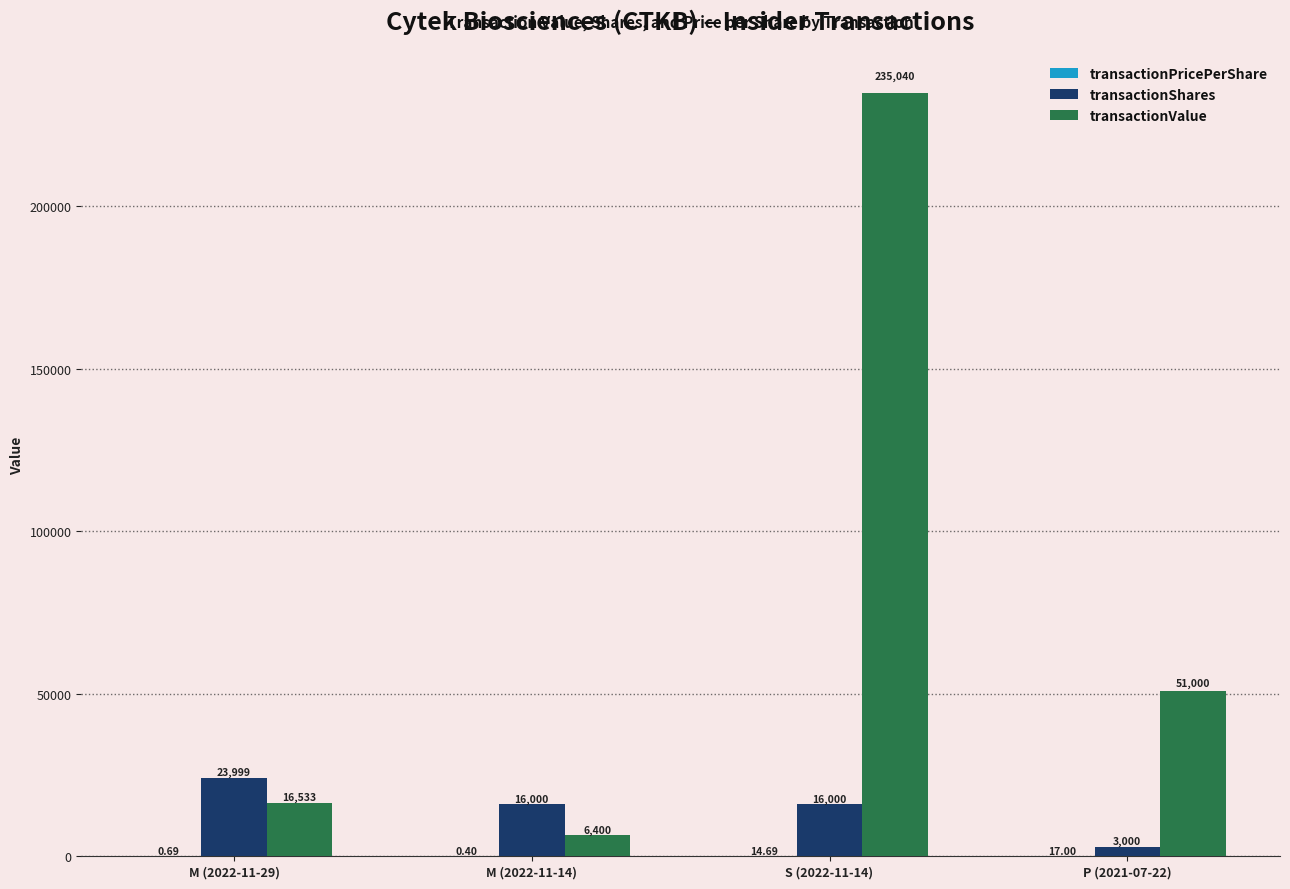

Count the number of categories in the chart.

4